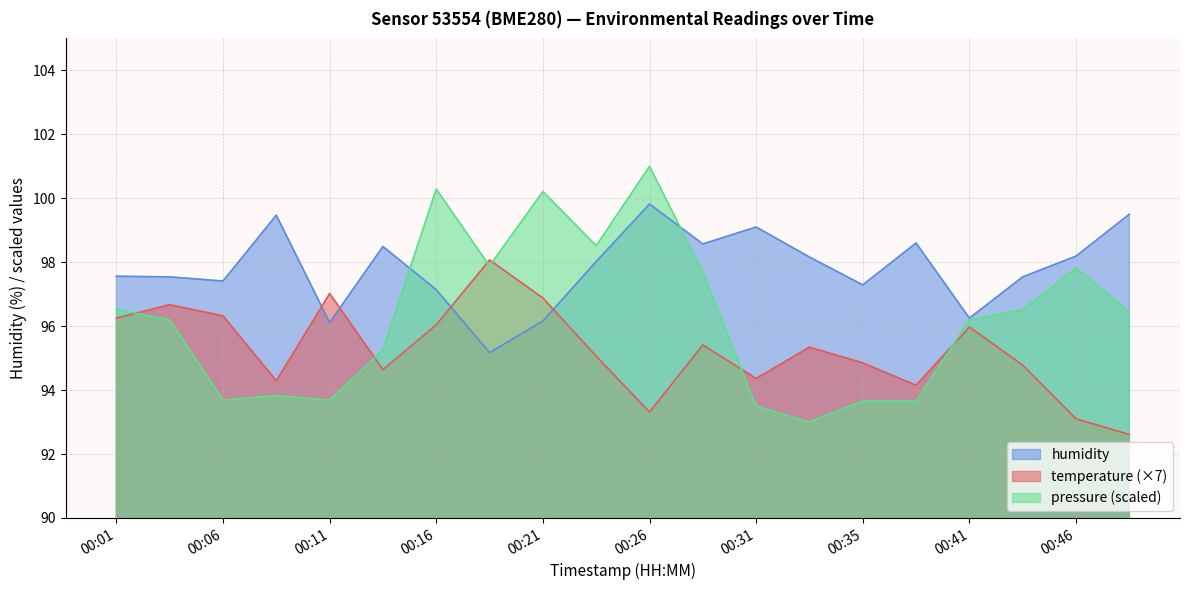

What is the difference between the second highest and second lowest values in the humidity series?

3.4